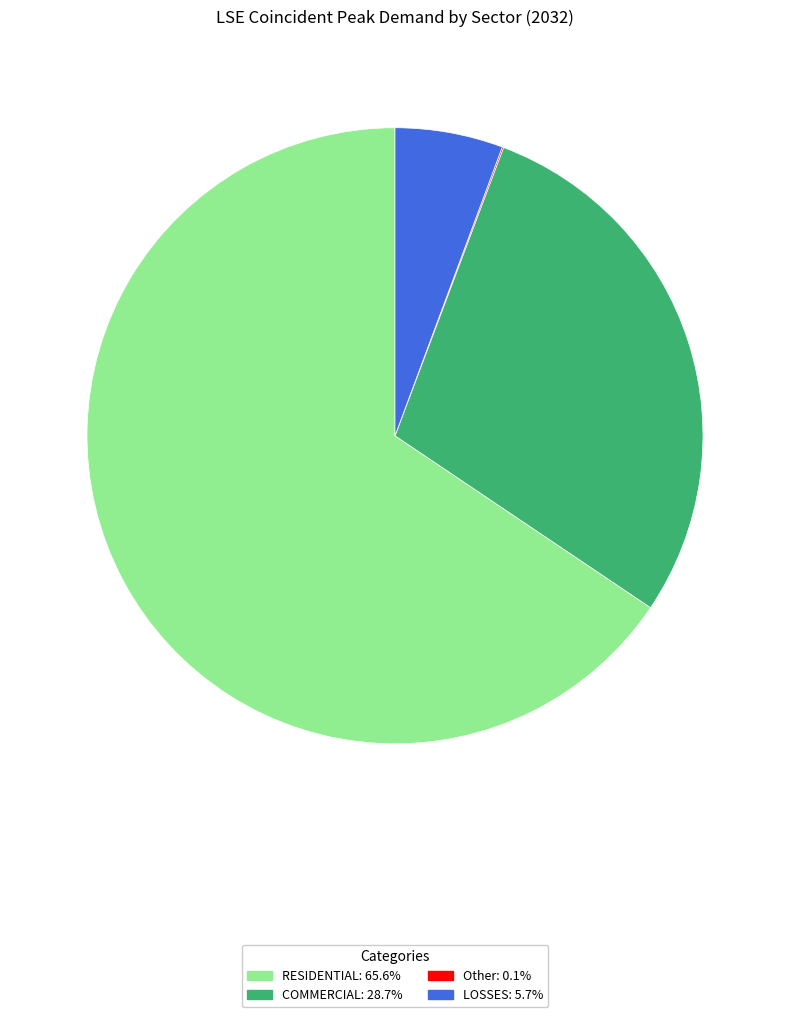

Is there any slice that represents more than half of the pie?

Yes